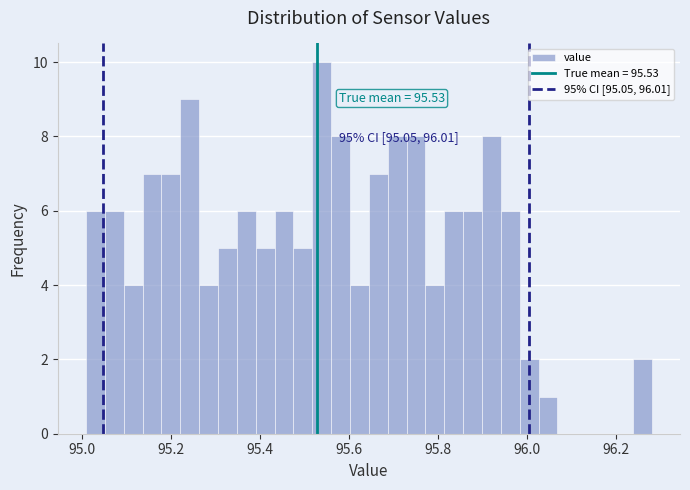

Around what value on the x-axis is the tallest bar? Give the approximate position of its centre, as read against the axis.

95.54